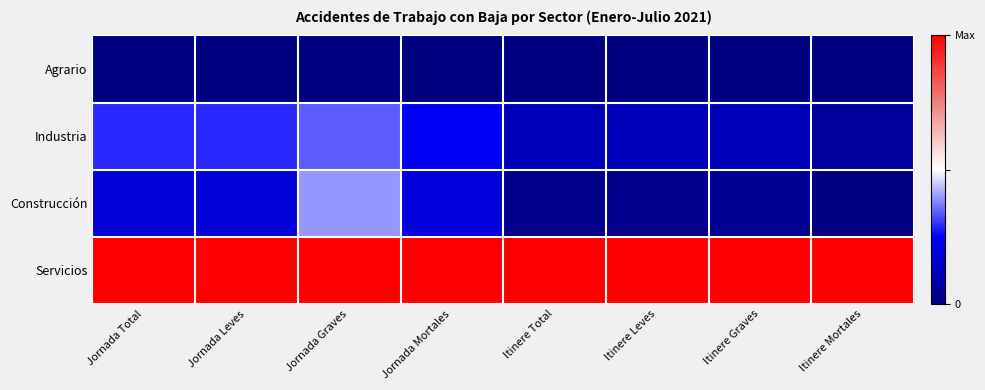

At Itinere Graves, list the series in order from largest to smallest.

Servicios, Industria, Construcción, Agrario